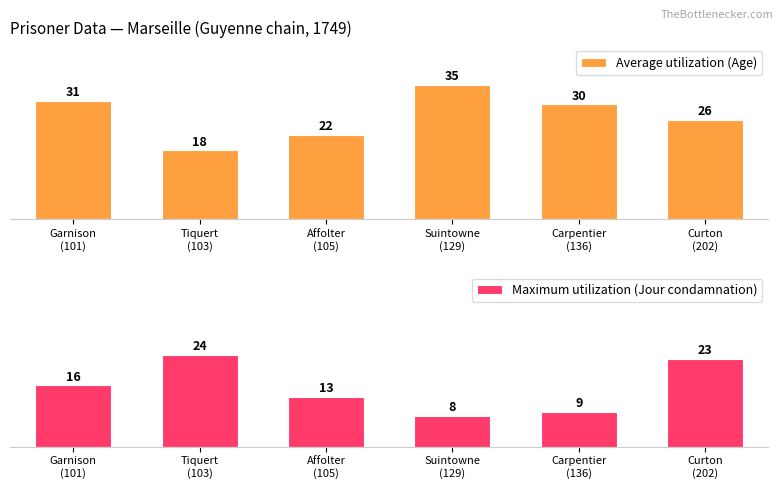

At which label does Maximum utilization (Jour condamnation) first exceed 16?

Tiquert
(103)